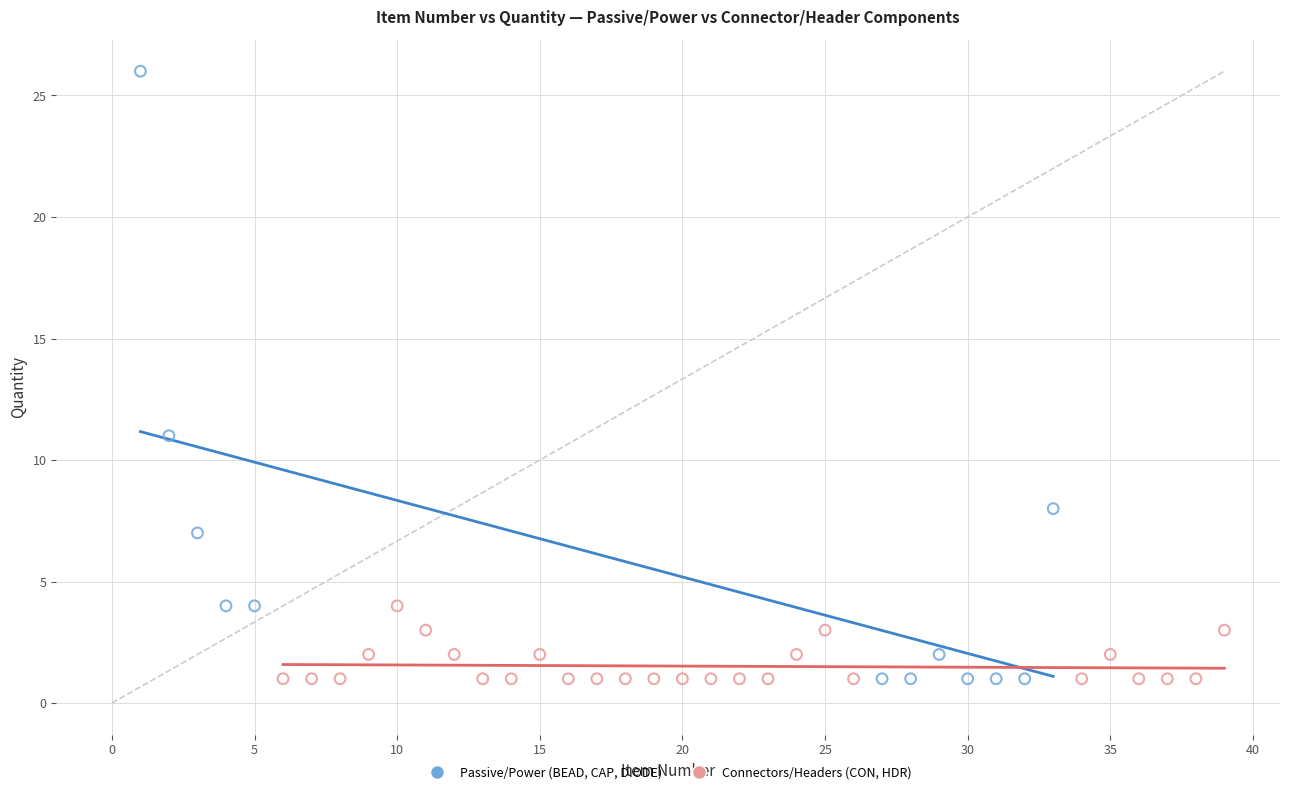

Which series has the largest Y range (max minus min)?

Passive/Power (BEAD, CAP, DIODE)